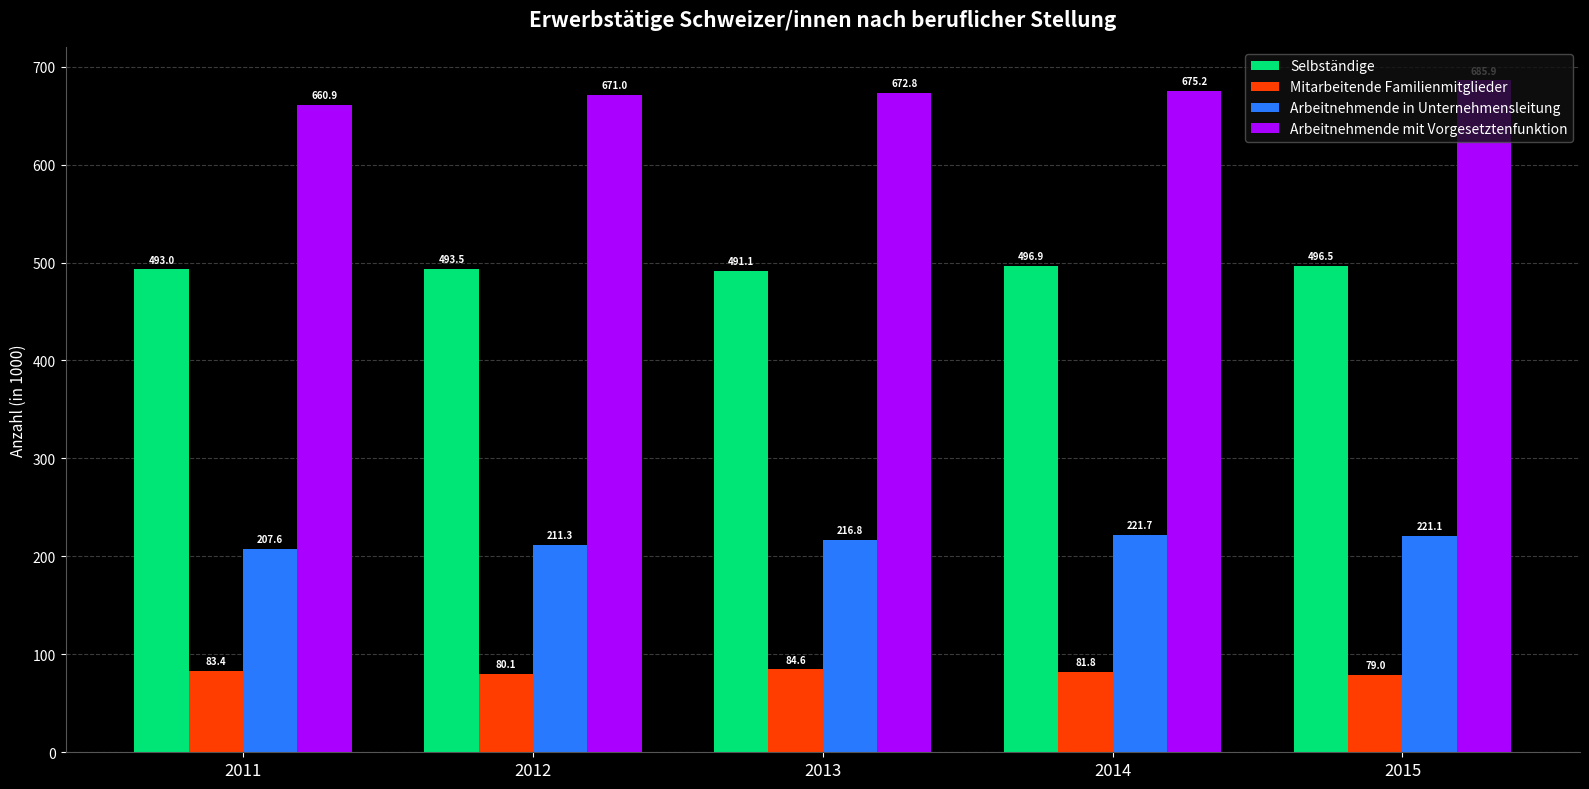

How many series are shown in this chart?

4